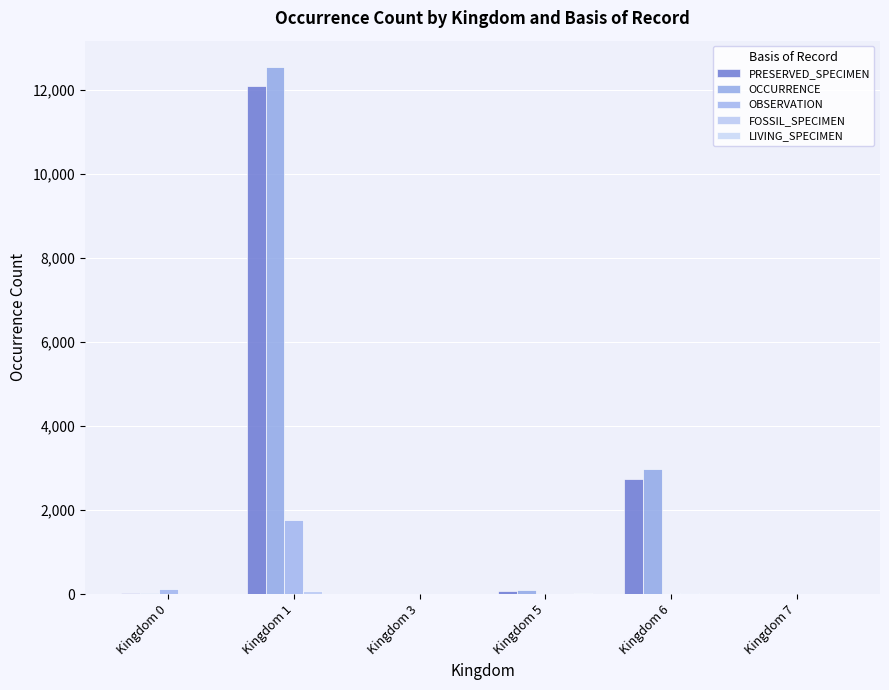

Is it true that PRESERVED_SPECIMEN equals 12098 at Kingdom 1?

True